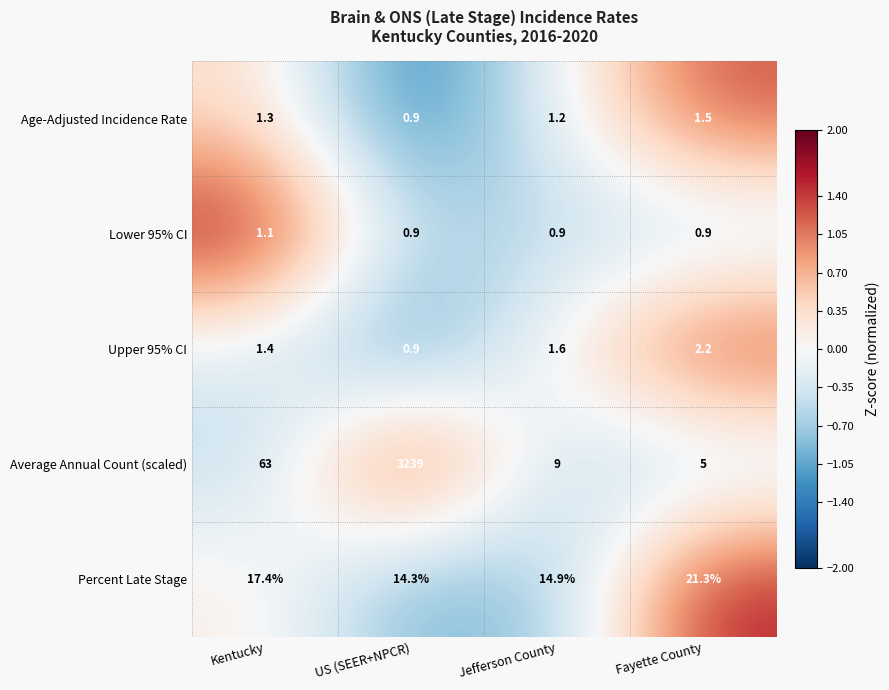

Reading right to left, transcribe all the data shown in this chart.

Age-Adjusted Incidence Rate: 1.5	1.2	0.9	1.3
Lower 95% CI: 0.9	0.9	0.9	1.1
Upper 95% CI: 2.2	1.6	0.9	1.4
Average Annual Count (scaled): 5.0	9.0	3239.0	63.0
Percent Late Stage: 21.3	14.9	14.3	17.4